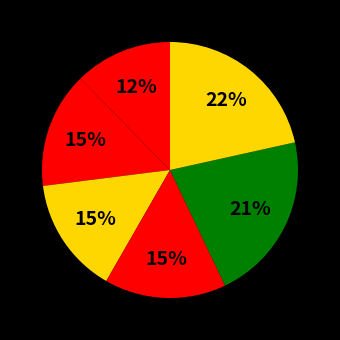

Rank the categories by value from highest to lowest.

2013-06-17, 2013-06-05, 2012-06-29, 2005-09-12, 2009-09-14, 2004-07-27